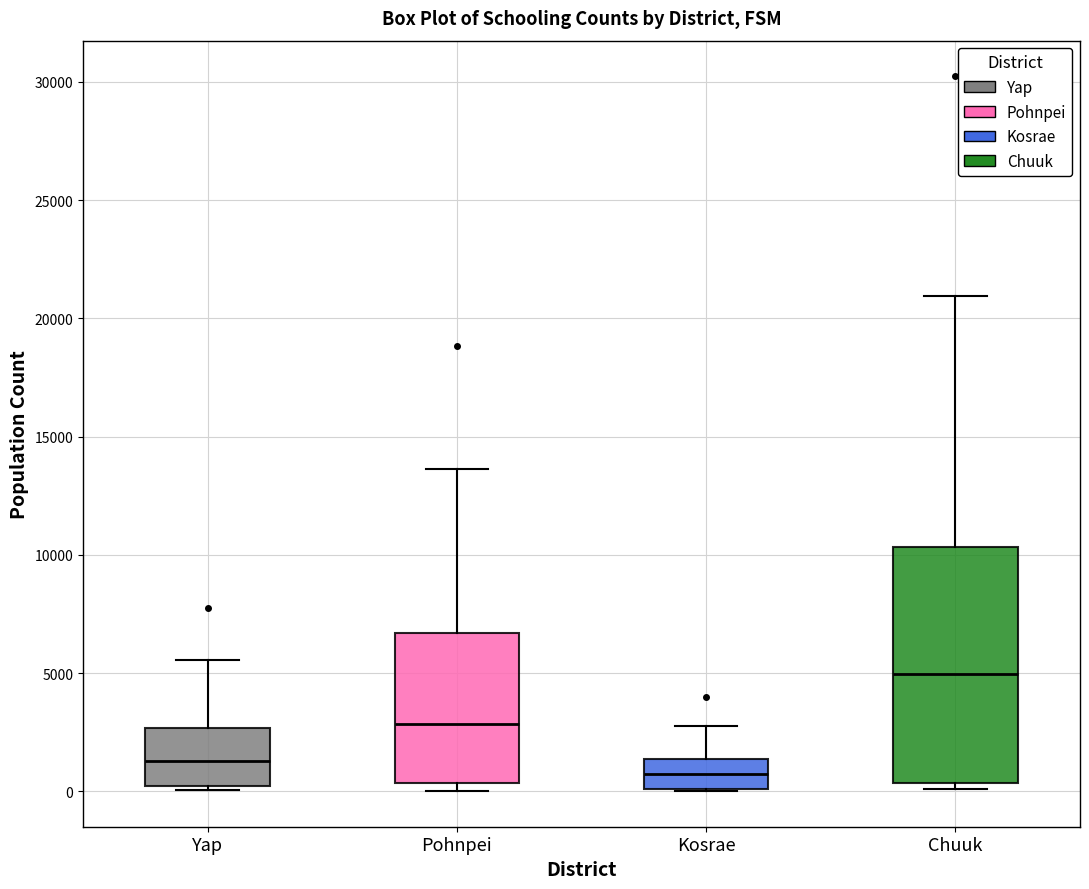

Comparing the boxes themselves (not the whiskers), which one is the tallest?

Chuuk